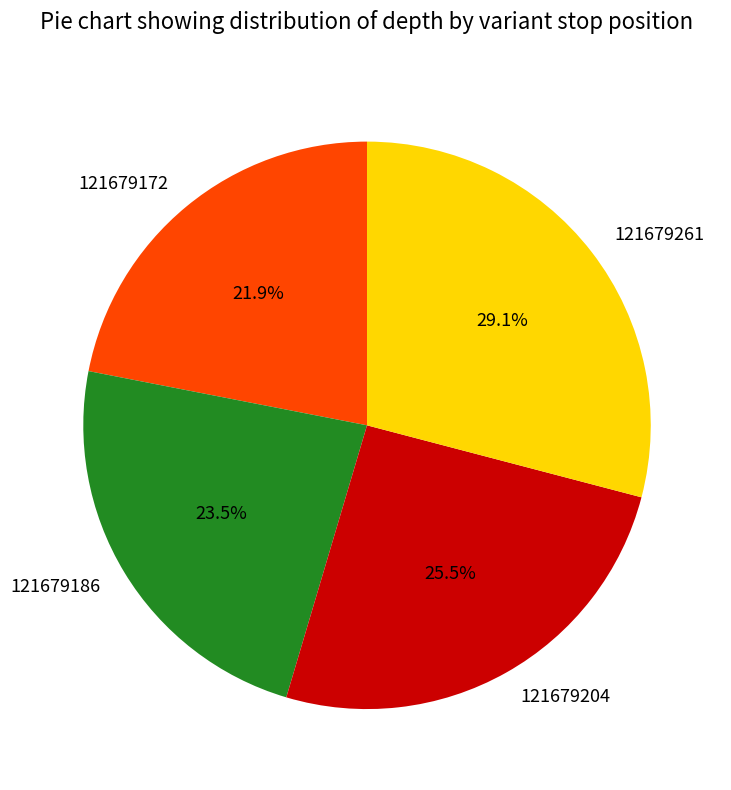

To the nearest percent, what is the combined percentage of 121679186 and 121679261?

53%